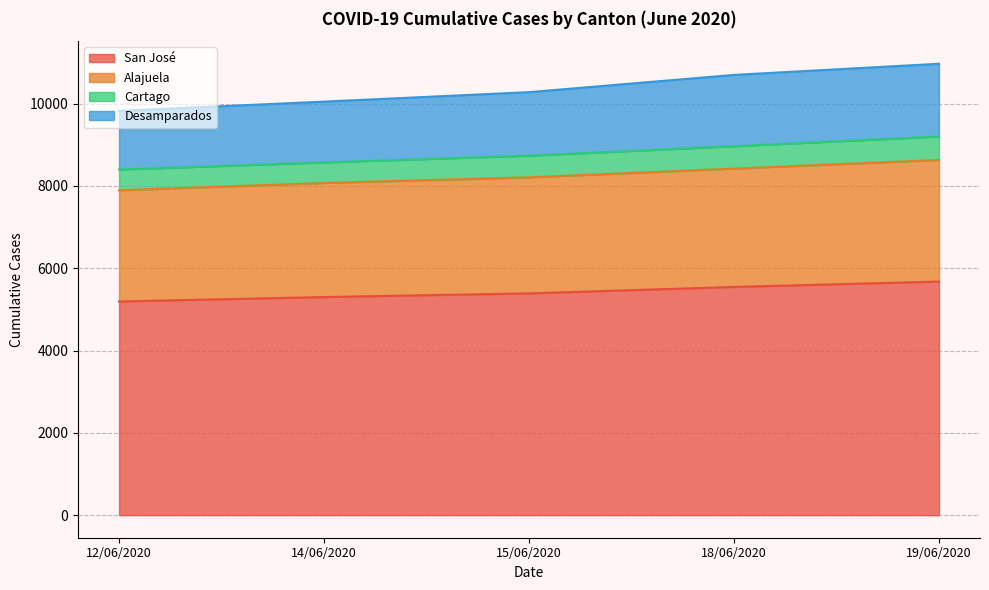

True or false: San José has a value of 5677 at 19/06/2020.

True